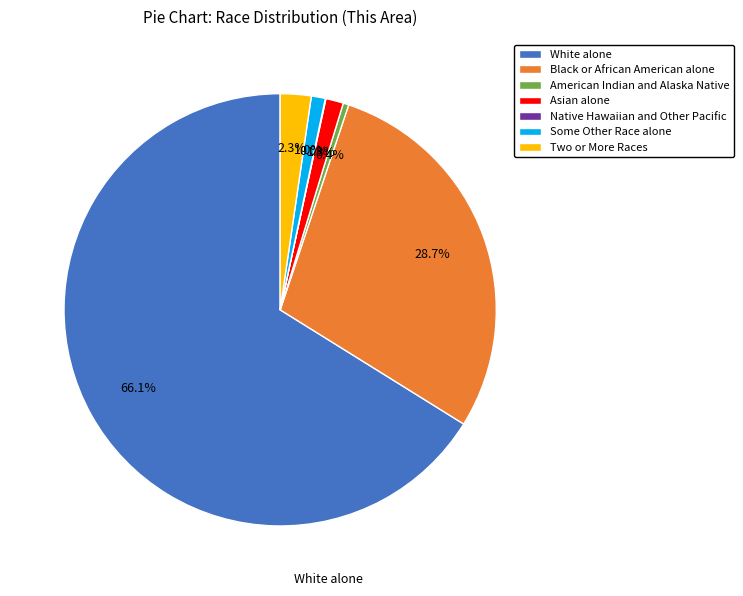

What is the largest slice in the pie chart?

White alone